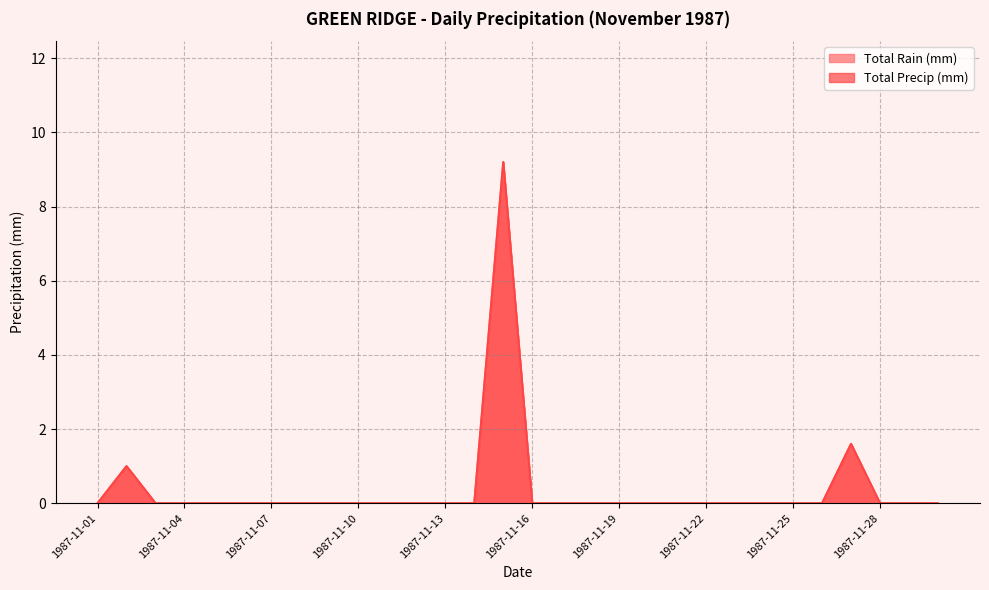

Reading right to left, what are all the values shown in this chart?

Total Rain (mm): 1987-11-30=0.0	1987-11-29=0.0	1987-11-28=0.0	1987-11-27=1.6	1987-11-26=0.0	1987-11-25=0.0	1987-11-24=0.0	1987-11-23=0.0	1987-11-22=0.0	1987-11-21=0.0	1987-11-20=0.0	1987-11-19=0.0	1987-11-18=0.0	1987-11-17=0.0	1987-11-16=0.0	1987-11-15=9.2	1987-11-14=0.0	1987-11-13=0.0	1987-11-12=0.0	1987-11-11=0.0	1987-11-10=0.0	1987-11-09=0.0	1987-11-08=0.0	1987-11-07=0.0	1987-11-06=0.0	1987-11-05=0.0	1987-11-04=0.0	1987-11-03=0.0	1987-11-02=1.0	1987-11-01=0.0
Total Precip (mm): 1987-11-30=0.0	1987-11-29=0.0	1987-11-28=0.0	1987-11-27=1.6	1987-11-26=0.0	1987-11-25=0.0	1987-11-24=0.0	1987-11-23=0.0	1987-11-22=0.0	1987-11-21=0.0	1987-11-20=0.0	1987-11-19=0.0	1987-11-18=0.0	1987-11-17=0.0	1987-11-16=0.0	1987-11-15=9.2	1987-11-14=0.0	1987-11-13=0.0	1987-11-12=0.0	1987-11-11=0.0	1987-11-10=0.0	1987-11-09=0.0	1987-11-08=0.0	1987-11-07=0.0	1987-11-06=0.0	1987-11-05=0.0	1987-11-04=0.0	1987-11-03=0.0	1987-11-02=1.0	1987-11-01=0.0